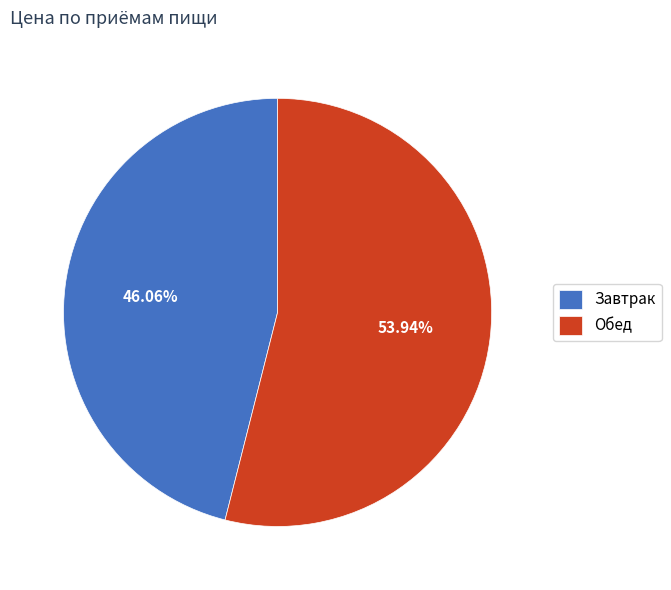

Rank the categories by value from highest to lowest.

Обед, Завтрак